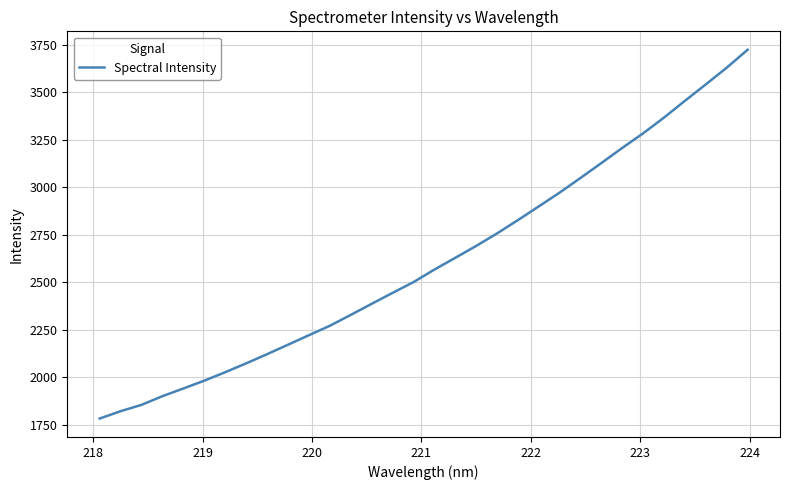

What is the difference between the maximum and minimum values?

1940.0